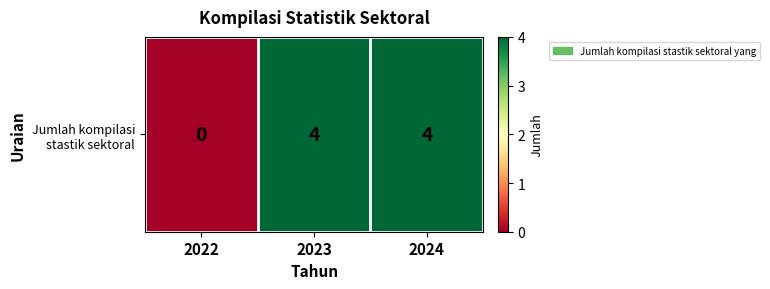

Rank the categories by value from lowest to highest.

2022, 2023, 2024